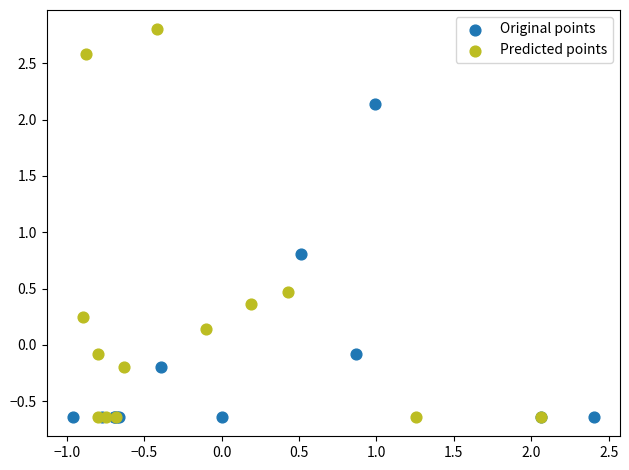

Which series has the widest spread of Y values?

Predicted points